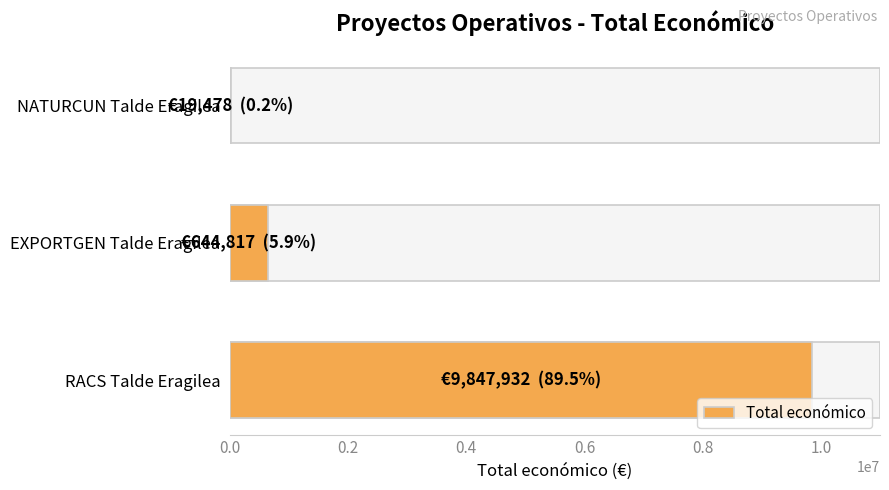

The value at EXPORTGEN Talde Eragilea is 644817. True or false?

True